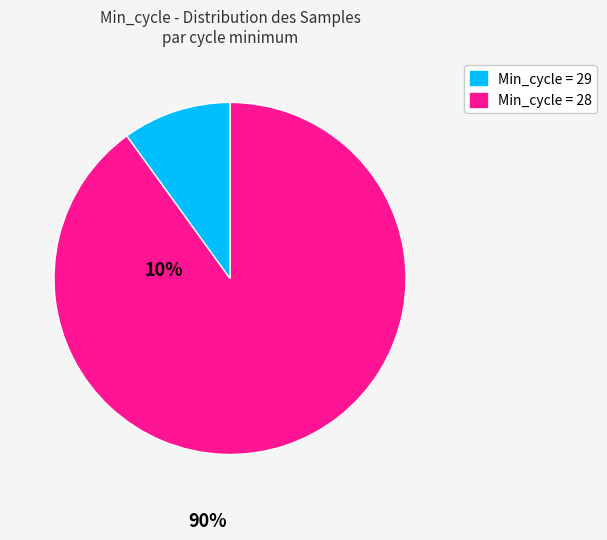

How many slices are in this pie chart?

2